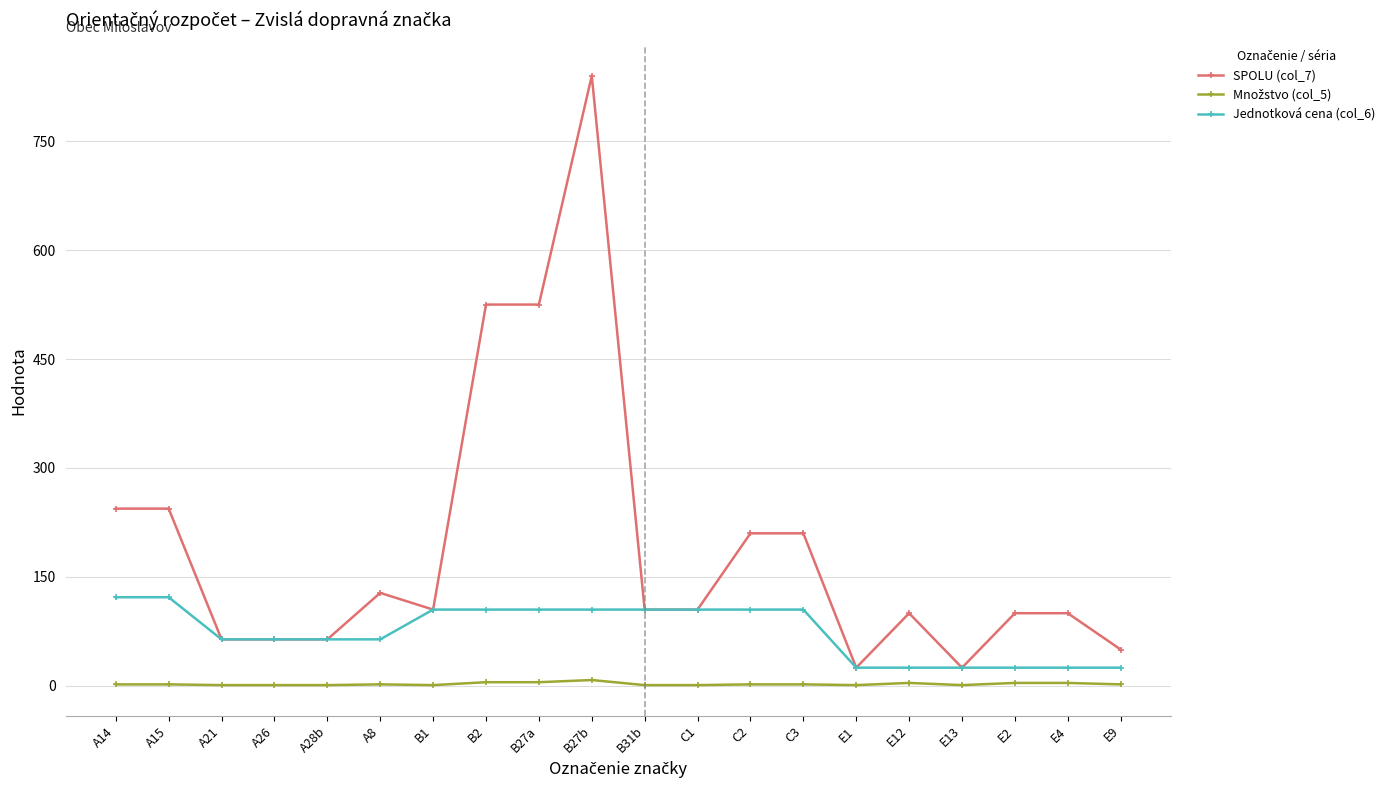

Which series has the largest range (max minus min)?

SPOLU (col_7)